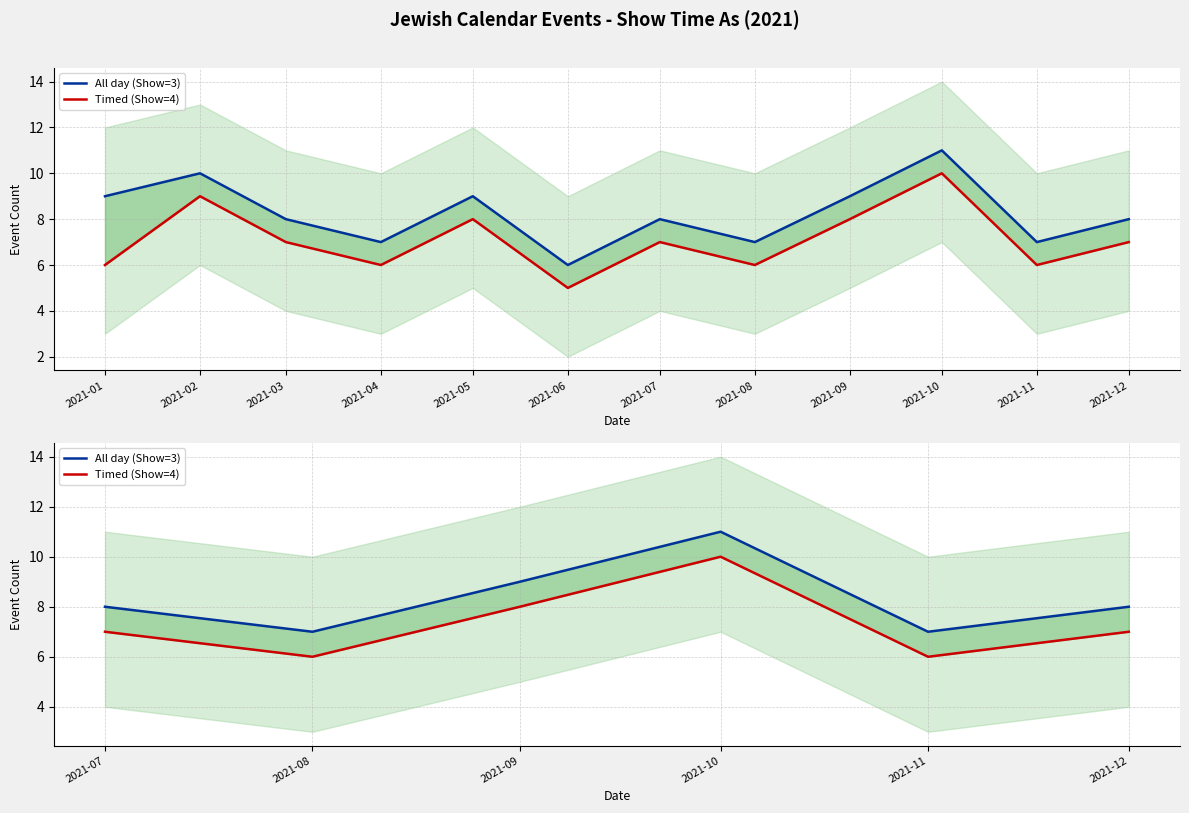

True or false: Timed (Show=4) has more than 0 interior local peaks.

True